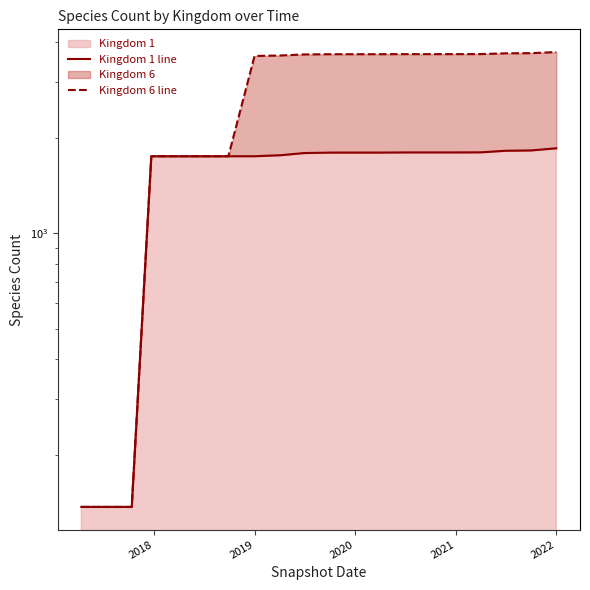

True or false: Kingdom 6 line and Kingdom 1 line cross at least once.

False